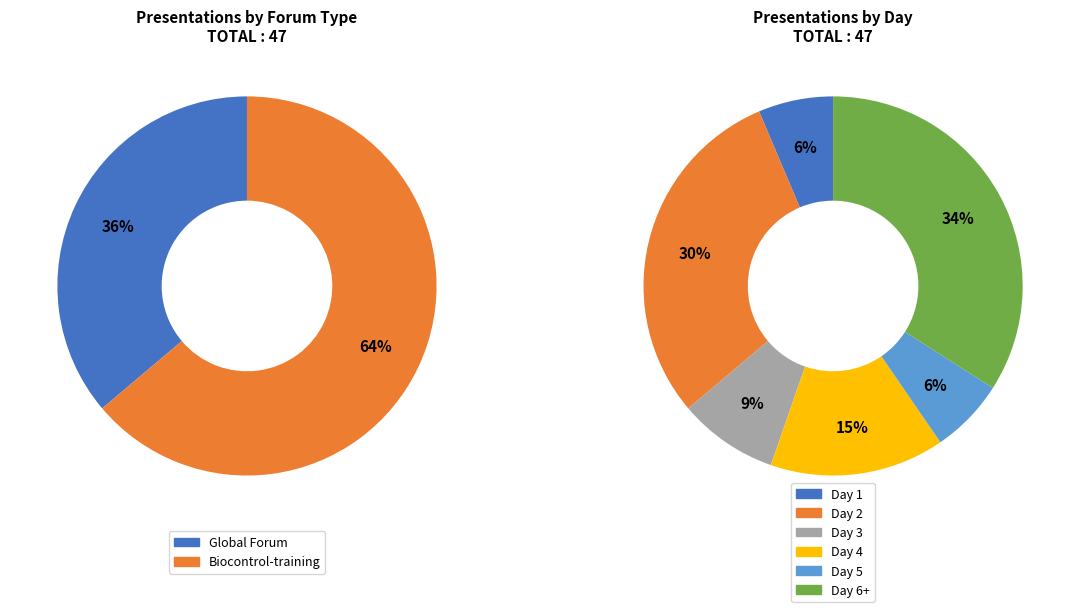

The Biocontrol-training slice represents 75% of the pie. True or false?

False